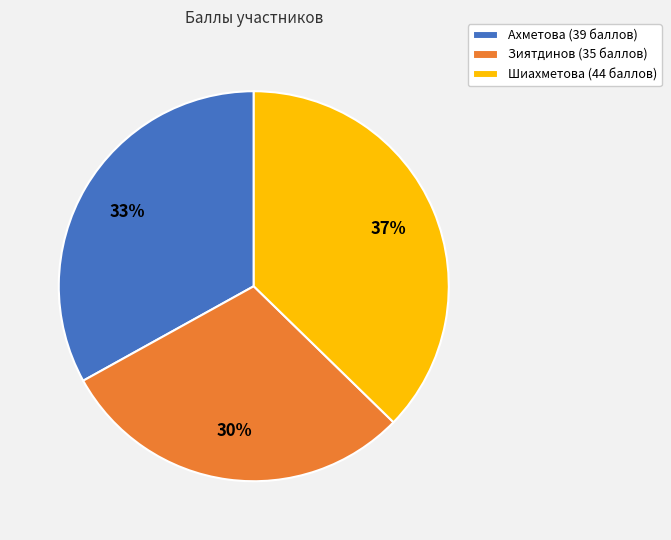

True or false: Ахметова accounts for 33% of the total.

True